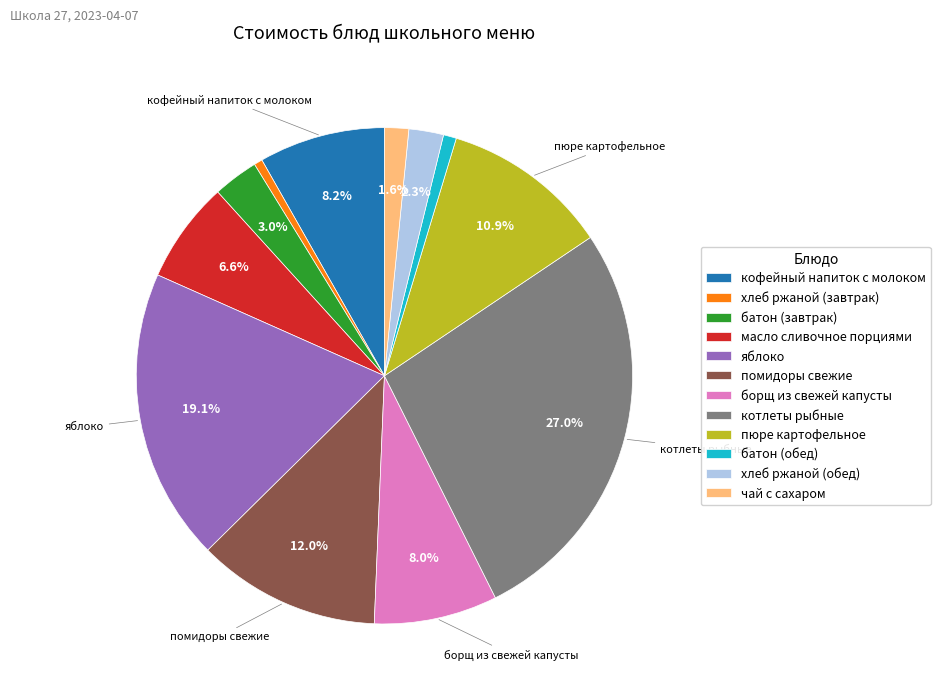

How many slices are in this pie chart?

12